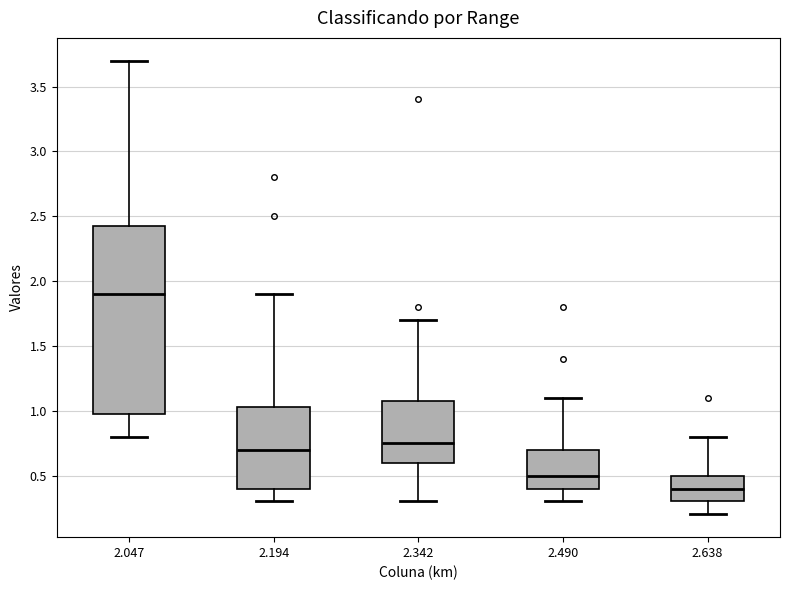

Which box is the tallest, from its lower edge to its upper edge?

2.047